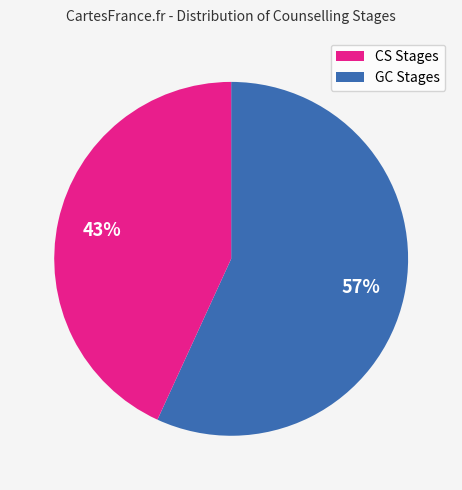

Is there any slice that represents more than half of the pie?

Yes